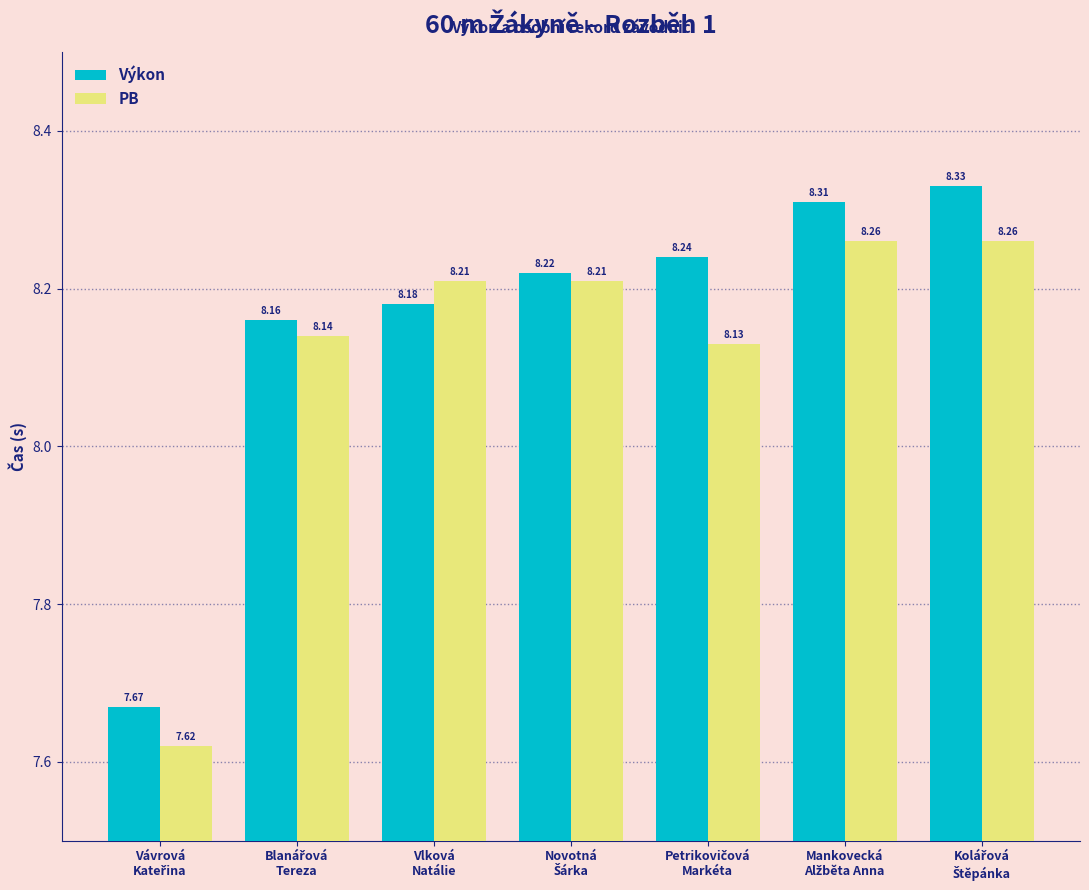

Which series has the largest range (max minus min)?

Výkon